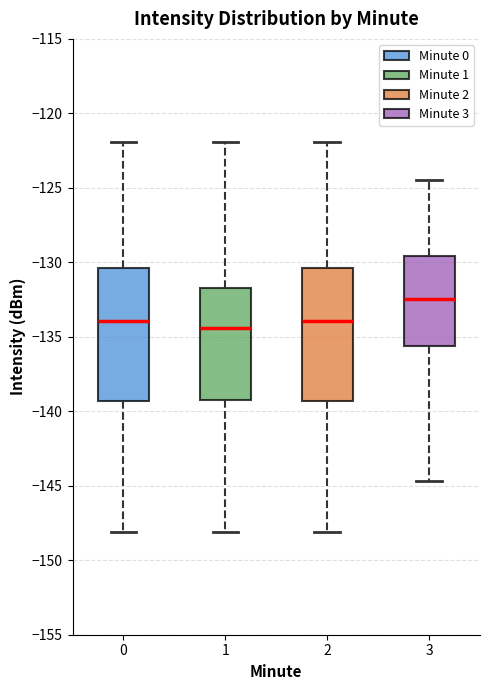

Reading left to right, transcribe this box plot: for each box, give where its median line is, the range the box spans, and where its two whiskers end, as read against the y-axis. The values are not printed on the chart, so give them approximately, as read against the axis.

0: median -134.0, box -139.5 to -130.5, whiskers -148.0 to -122.0
1: median -134.5, box -139.5 to -132.0, whiskers -148.0 to -122.0
2: median -134.0, box -139.5 to -130.5, whiskers -148.0 to -122.0
3: median -132.5, box -135.5 to -129.5, whiskers -144.5 to -124.5